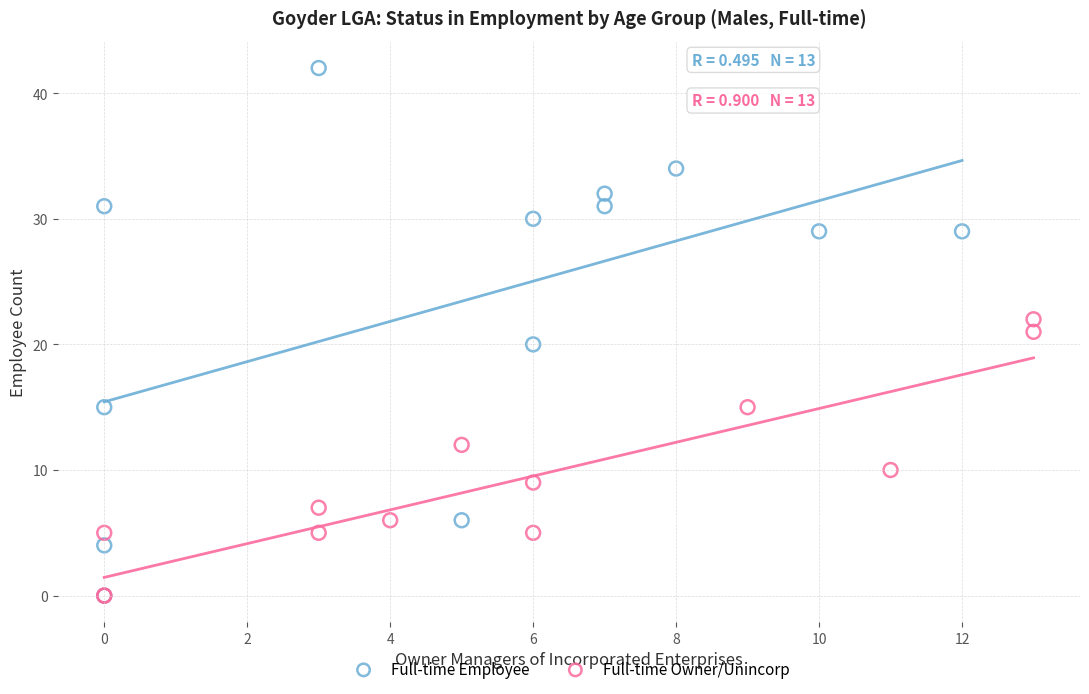

Which series reaches the maximum Y coordinate?

Full-time Employee